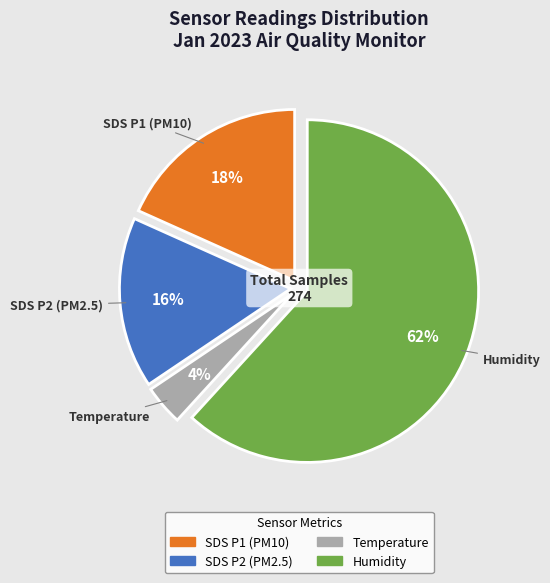

To the nearest percent, what is the average slice percentage?

25%